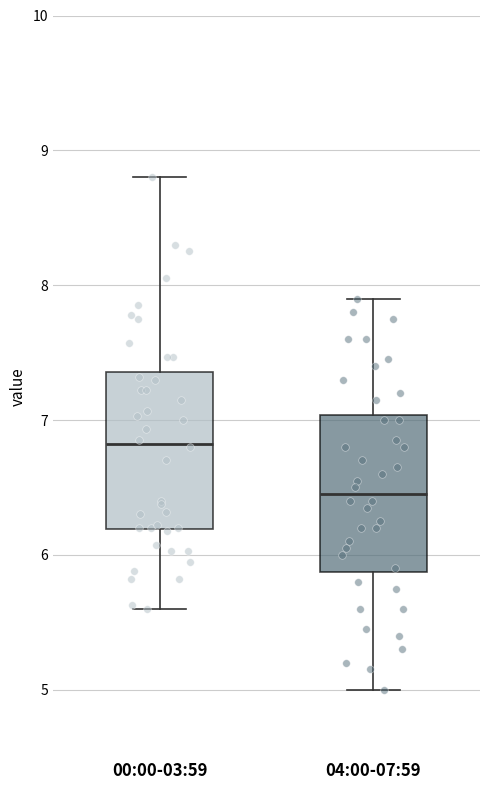

Reading left to right, transcribe this box plot: for each box, give where its median line is, the range the box spans, and where its two whiskers end, as read against the y-axis. The values are not printed on the chart, so give them approximately, as read against the axis.

00:00-03:59: median 6.8, box 6.2 to 7.4, whiskers 5.6 to 8.8
04:00-07:59: median 6.5, box 5.9 to 7.0, whiskers 5.0 to 7.9